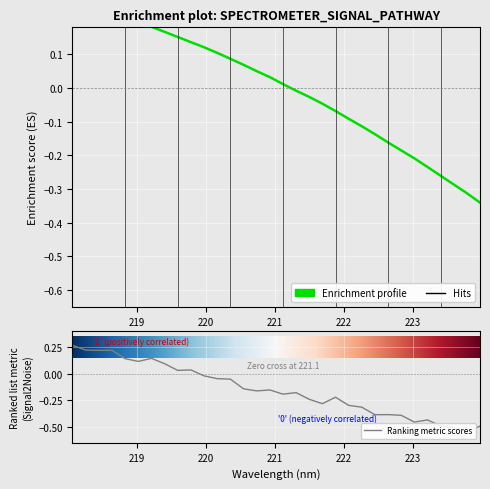

Between 220.9264 and 223.408, which is larger?

220.9264